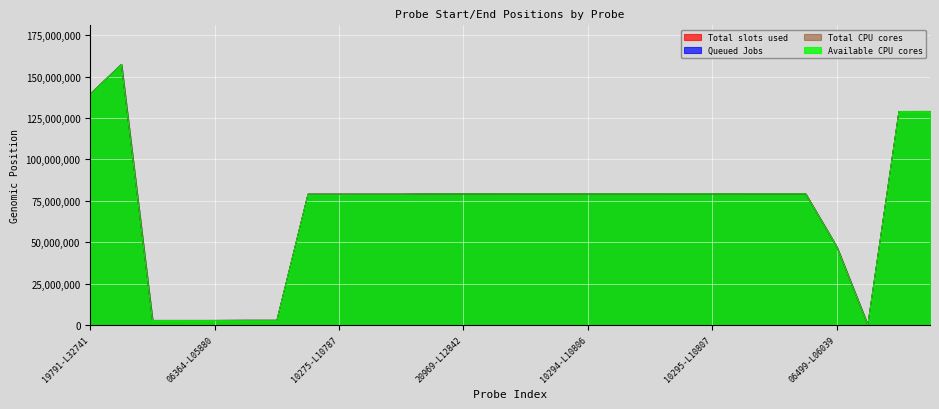

What is the maximum value for Total CPU cores?

157325511